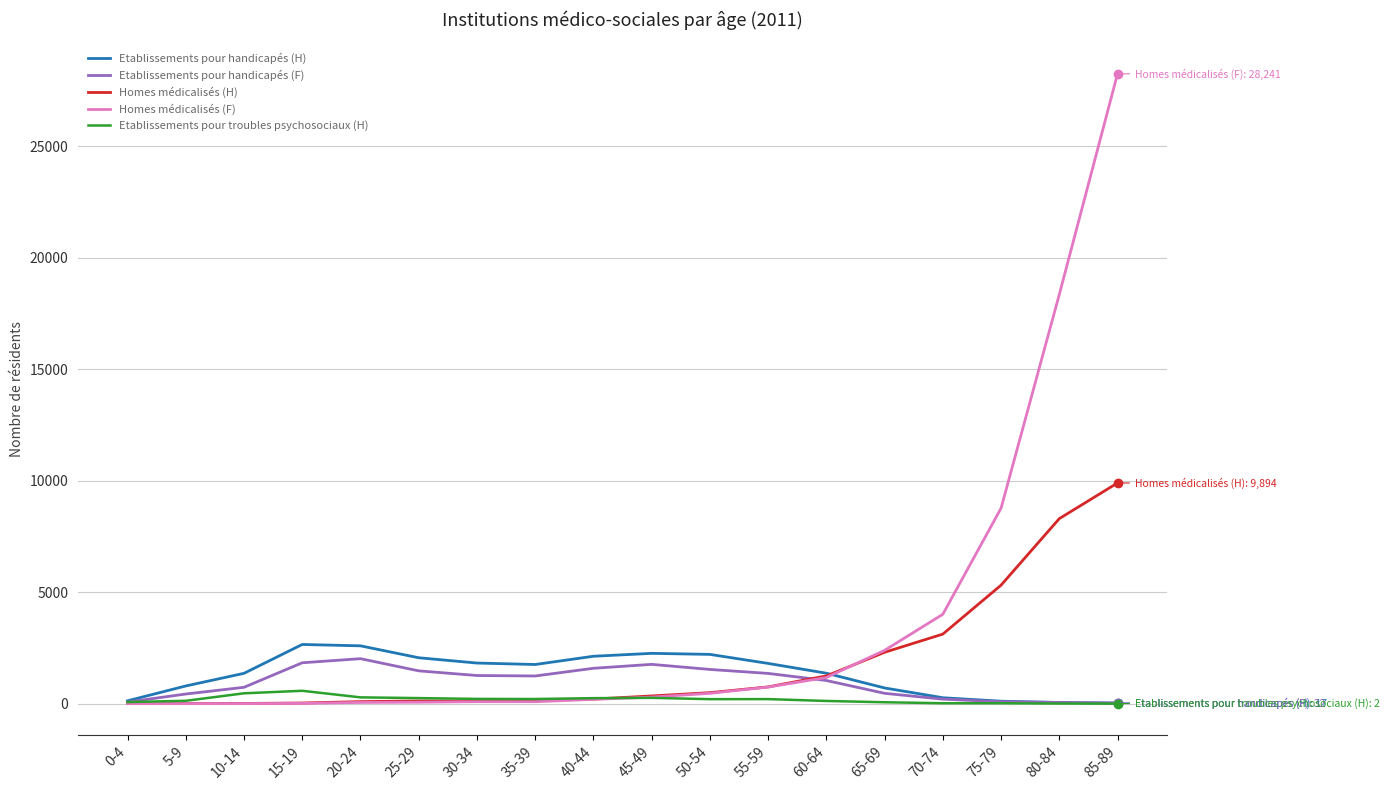

What is the difference between the second highest and second lowest values in the Homes médicalisés (F) series?

18347